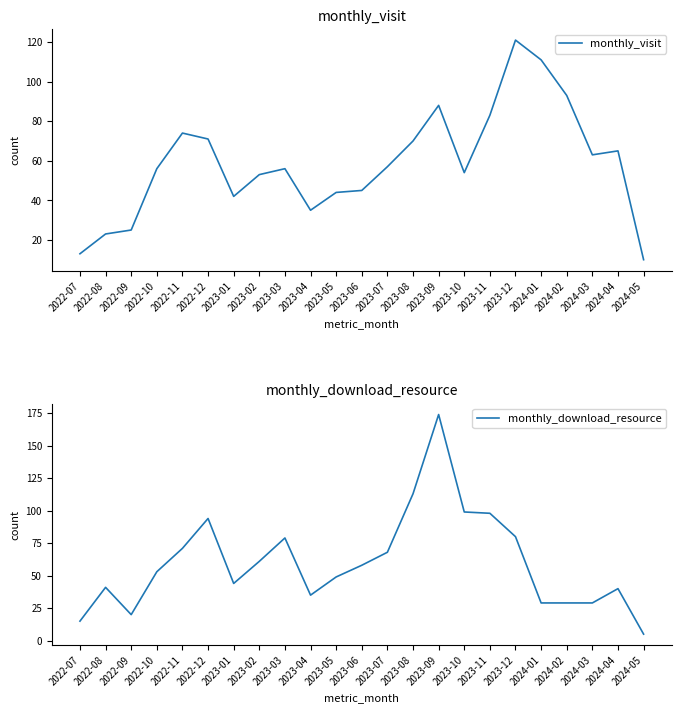

Between 2023-02 and 2024-04, which series saw the biggest shift?

monthly_download_resource